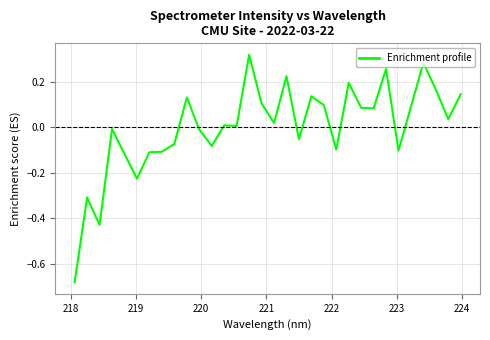

What is the difference between the maximum and minimum values?

1.0